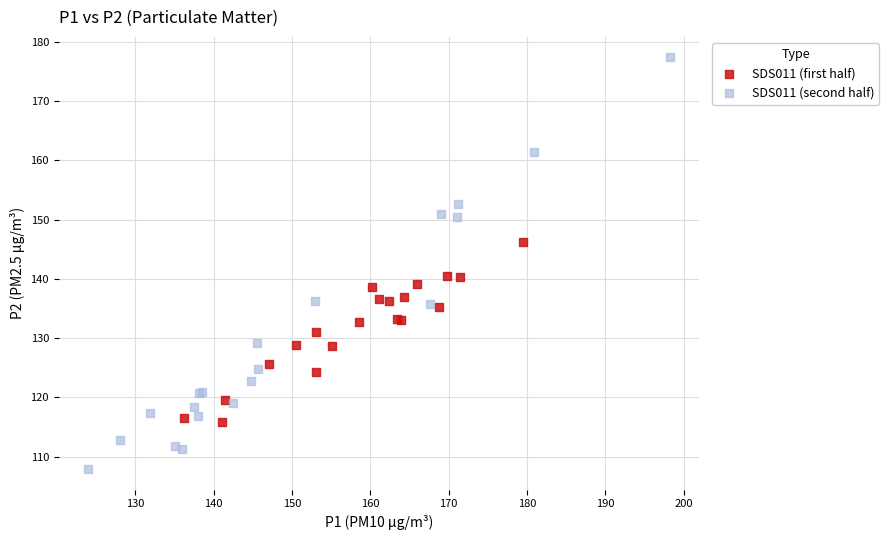

Which series reaches the minimum Y coordinate?

SDS011 (second half)